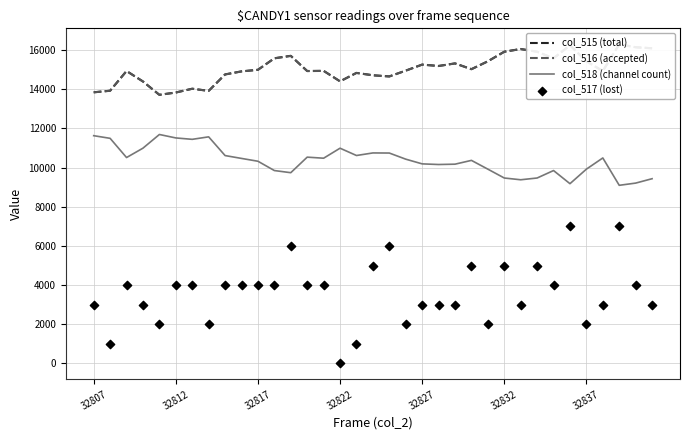

Which series contains the lowest Y value?

col_517 (lost)